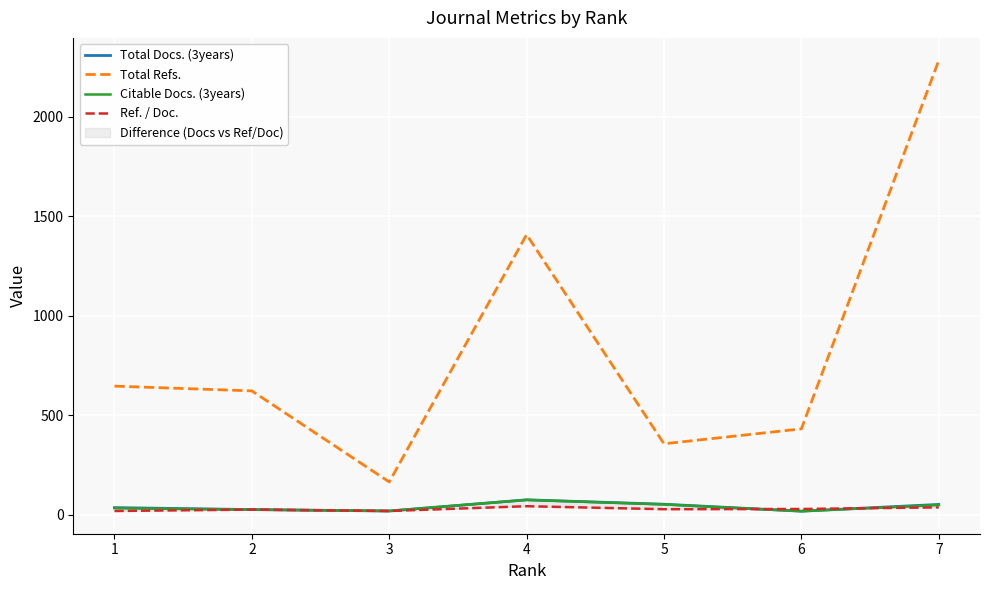

Rank the categories by Total Refs. value from lowest to highest.

3, 5, 6, 2, 1, 4, 7